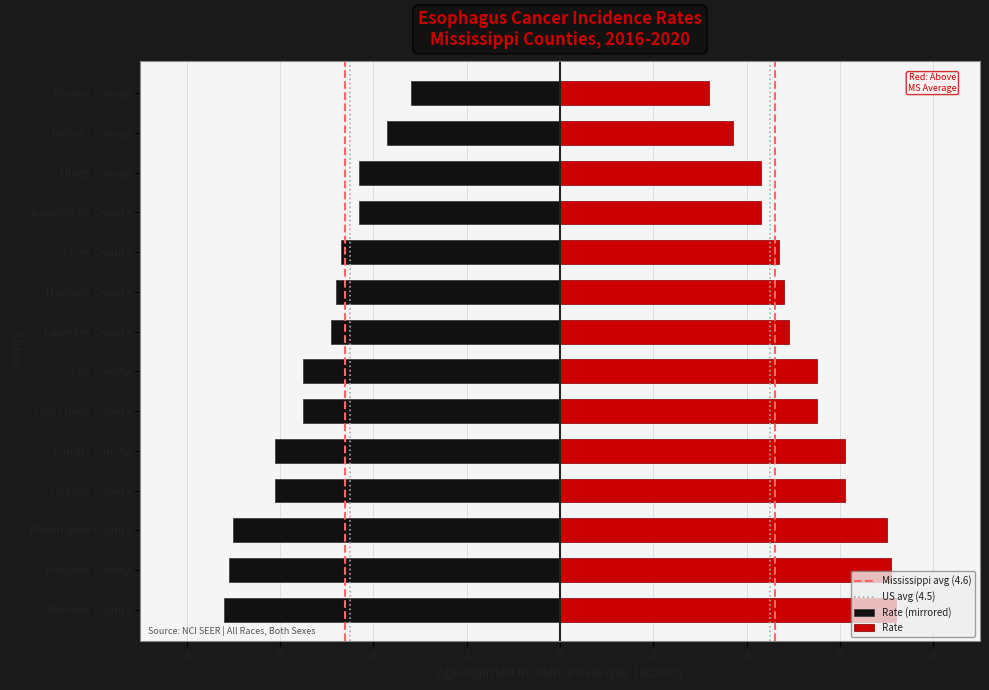

Rank the categories by value from highest to lowest.

Rankin County, DeSoto County, Lauderdale County, Hinds County, Jones County, Harrison County, Lowndes County, Pearl River County, Lee County, Jackson County, Forrest County, Washington County, Hancock County, Marshall County